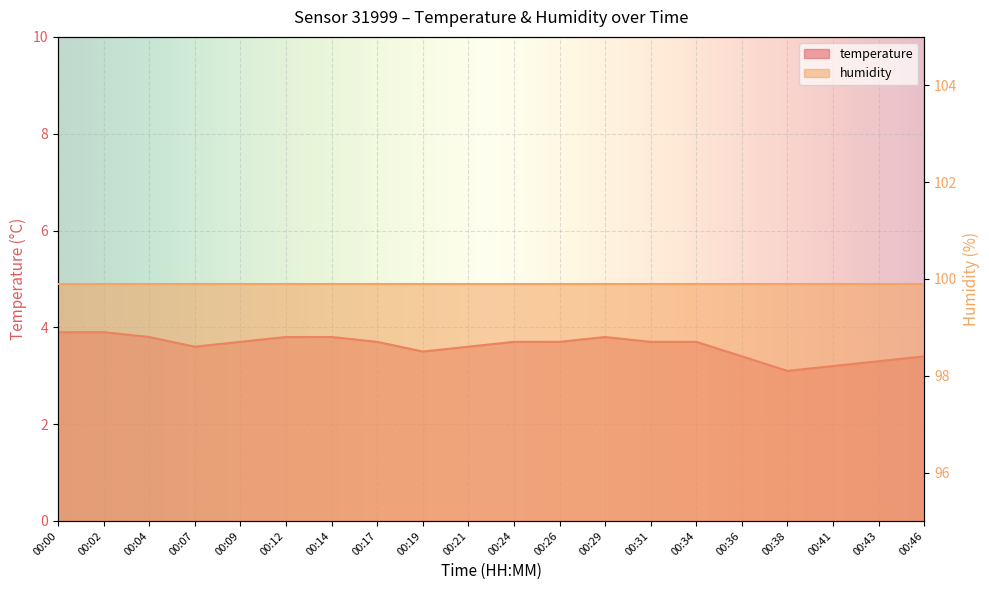

At which category does the chart reach its peak across all series?

00:00